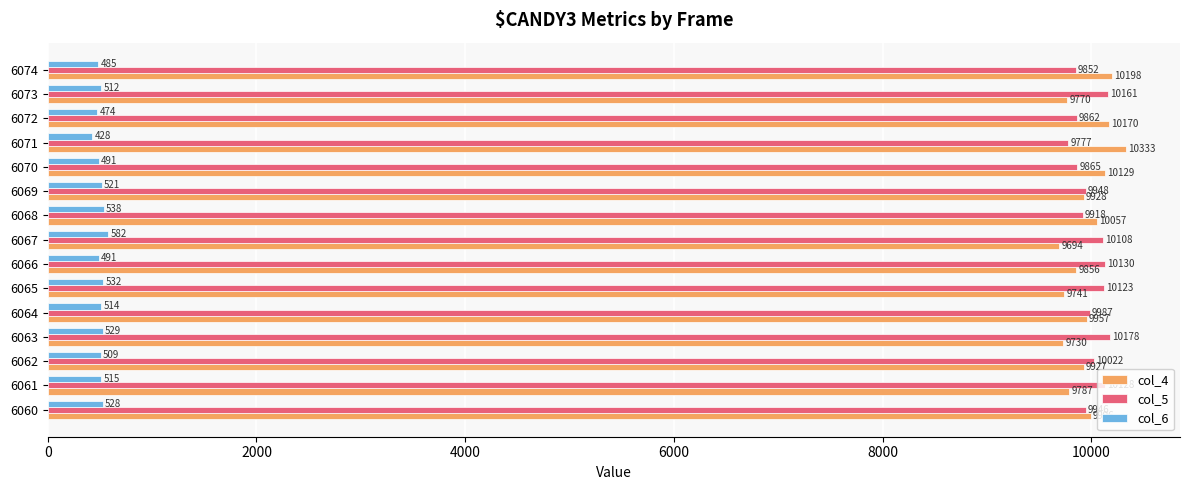

What is the average value of the col_4 series?

9952